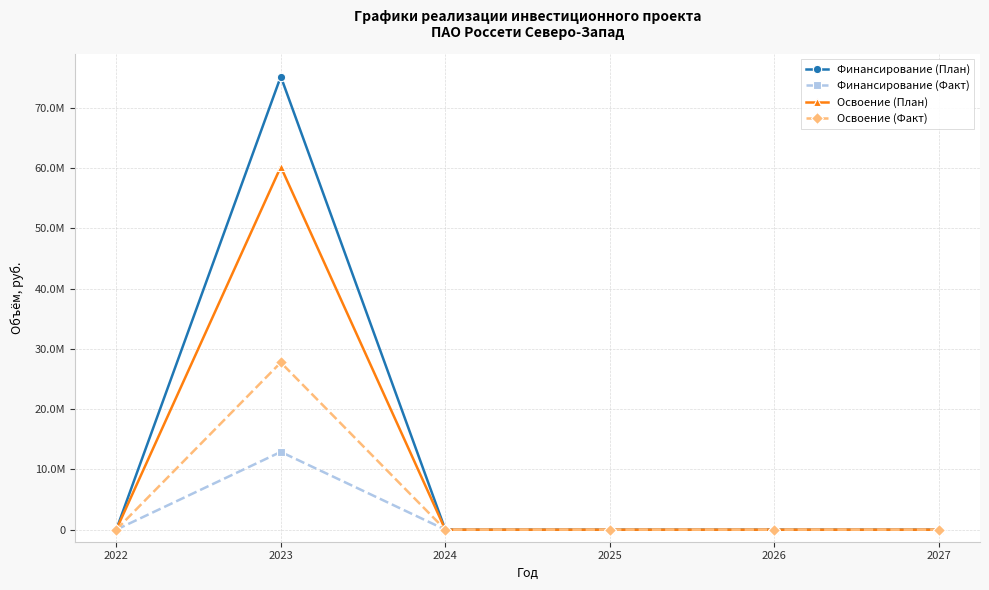

Reading left to right, transcribe all the data shown in this chart.

Финансирование (План): 0	75223391	0	0	0	0
Финансирование (Факт): 0	12911129	0	0	0	0
Освоение (План): 0	60237910	0	0	0	0
Освоение (Факт): 0	27756337	0	0	0	0